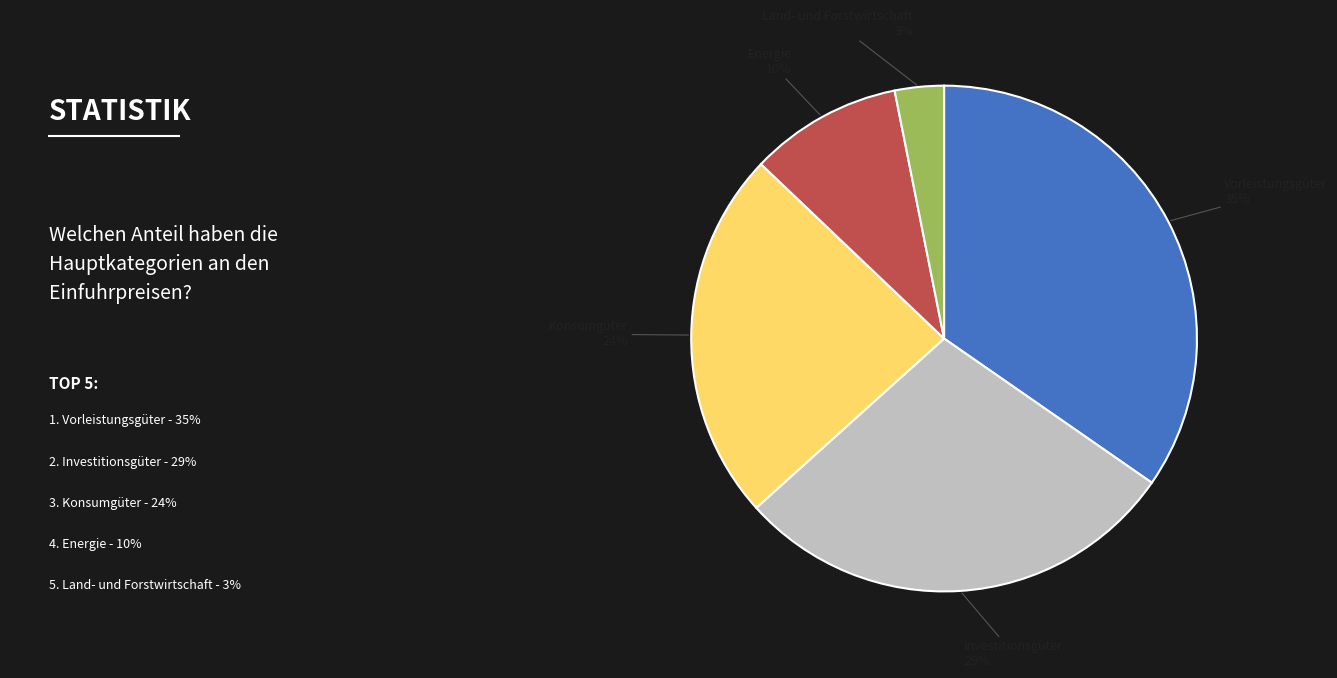

Count the number of slices in the pie.

5